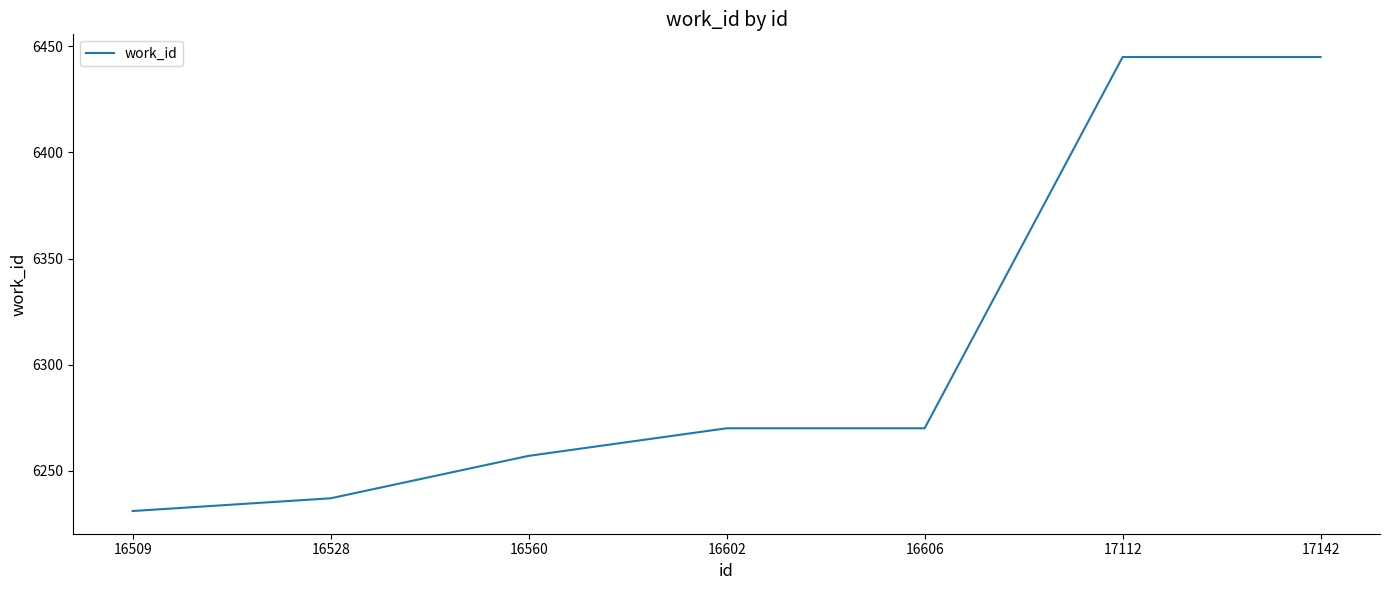

What is the change in value from 16509 to 16528?

+6